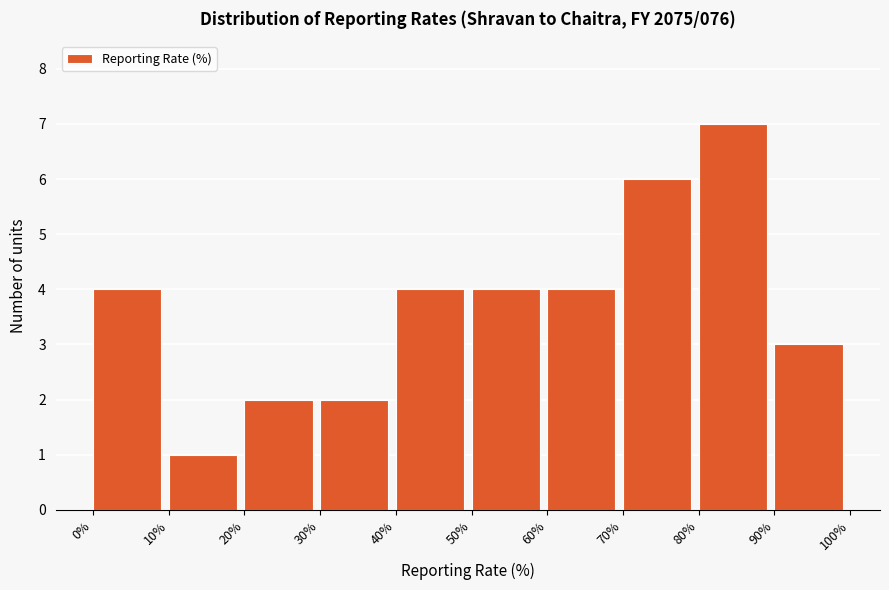

Reading left to right, transcribe this chart: for each bar, give the range it covers on the x-axis and its height. The values are not printed on the chart, so give them approximately, as read against the axis.

0% to 10%: 4
10% to 20%: 1
20% to 30%: 2
30% to 40%: 2
40% to 50%: 4
50% to 60%: 4
60% to 70%: 4
70% to 80%: 6
80% to 90%: 7
90% to 100%: 3